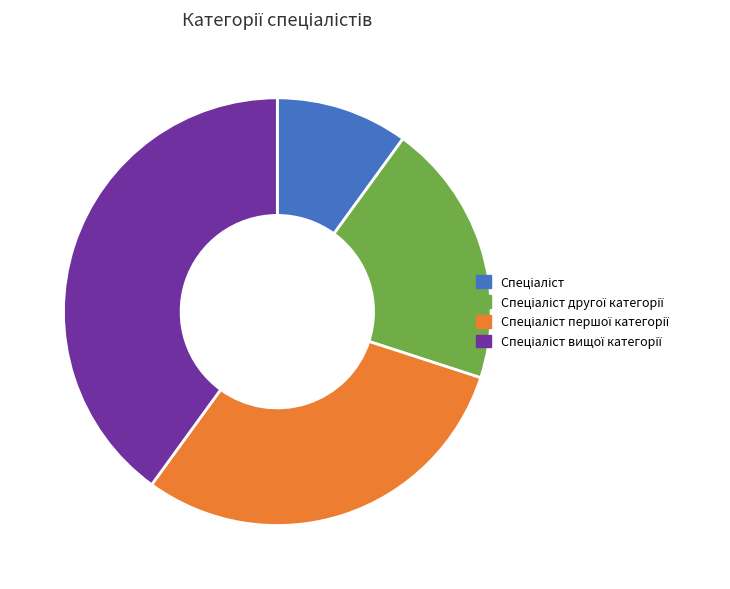

Is there any slice that represents more than half of the pie?

No